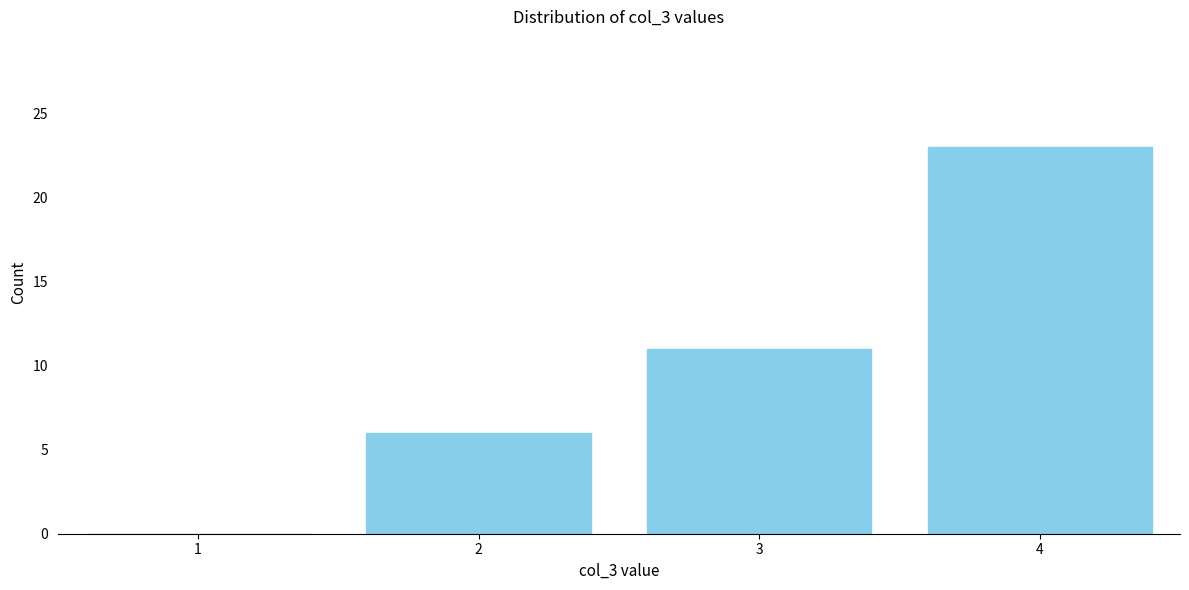

Reading left to right, what are all the values shown in this chart?

1=0	2=6	3=11	4=23